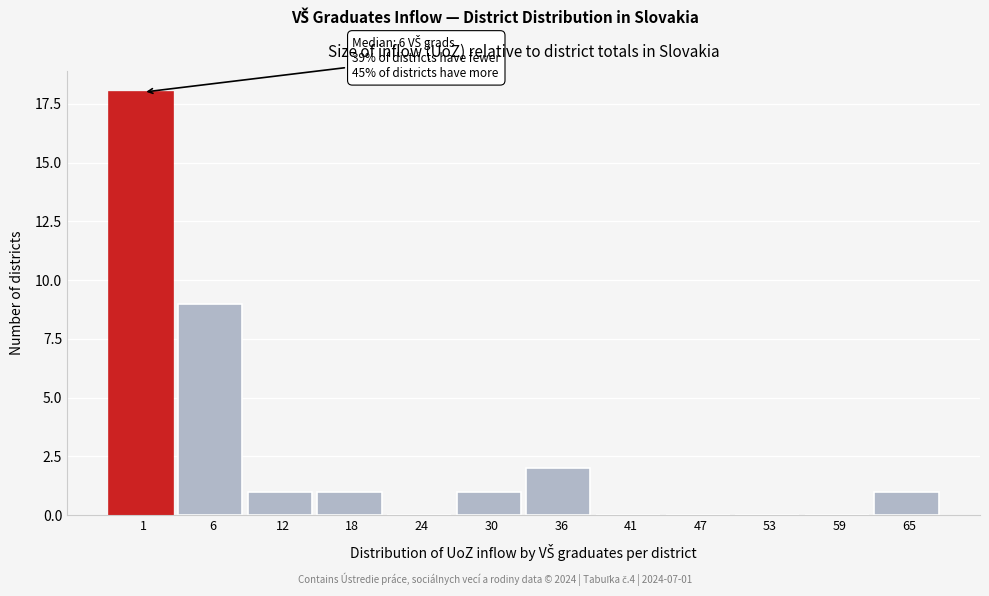

Reading left to right, transcribe all the data shown in this chart.

1=18	6=9	12=1	18=1	24=0	30=1	36=2	41=0	47=0	53=0	59=0	65=1